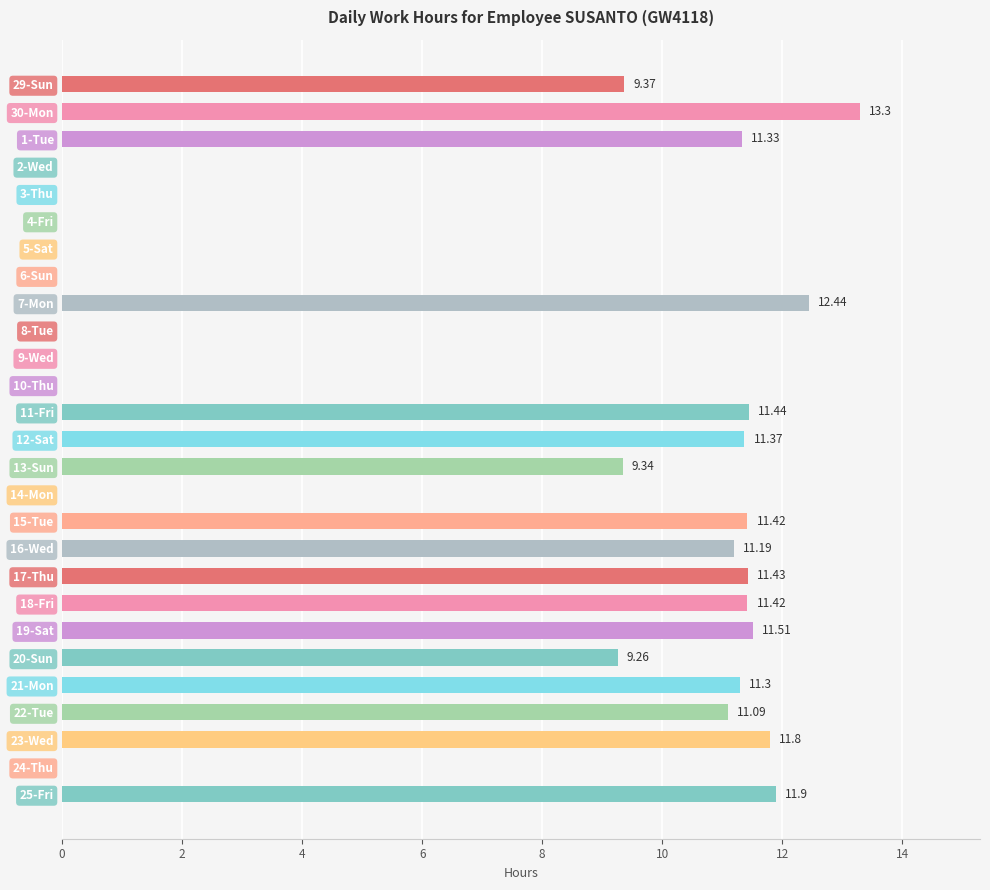

What is the sum of all values?

190.9